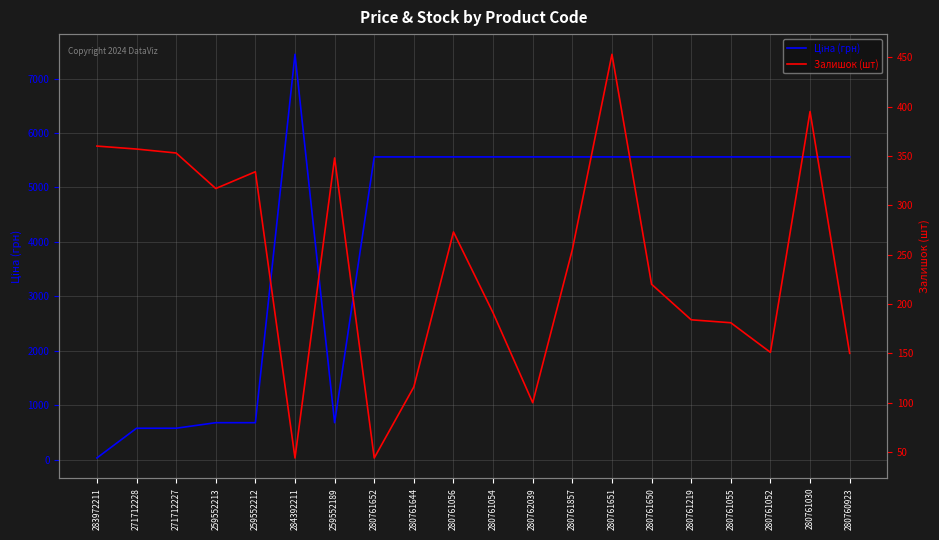

What are all the series names shown in the legend?

Ціна (грн), Залишок (шт)